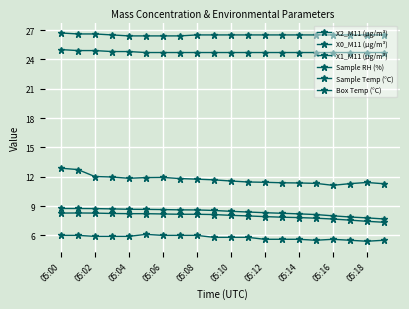

What is the minimum value for X2_M11 (μg/m³)?

7.7